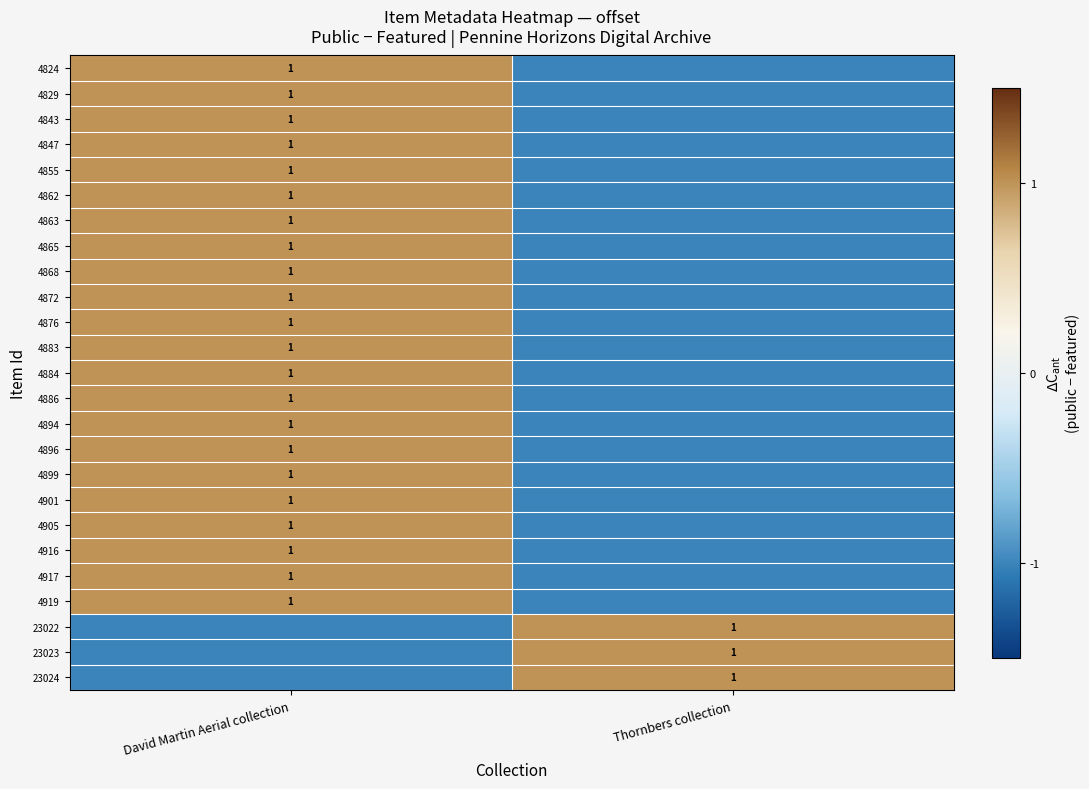

Is it true that 23023 equals 1 at Thornbers collection?

True